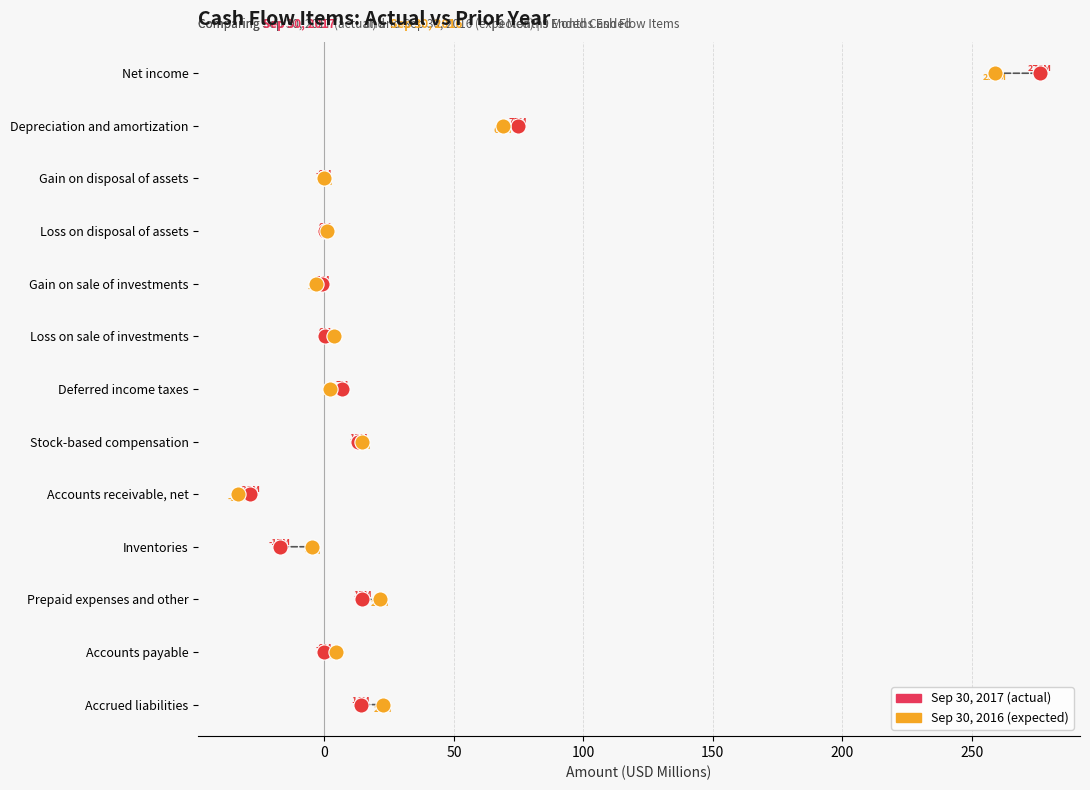

What are all the series names shown in the legend?

Sep 30, 2017 (actual), Sep 30, 2016 (expected)